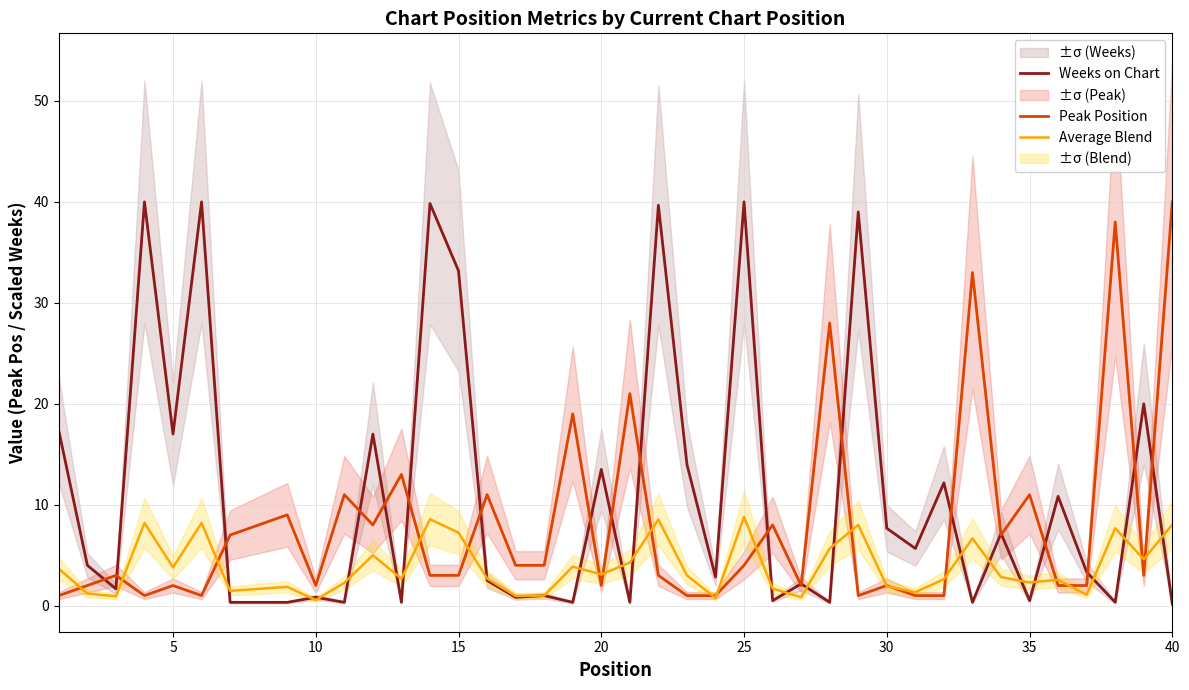

What value does the Average Blend series have at 30?

1.9